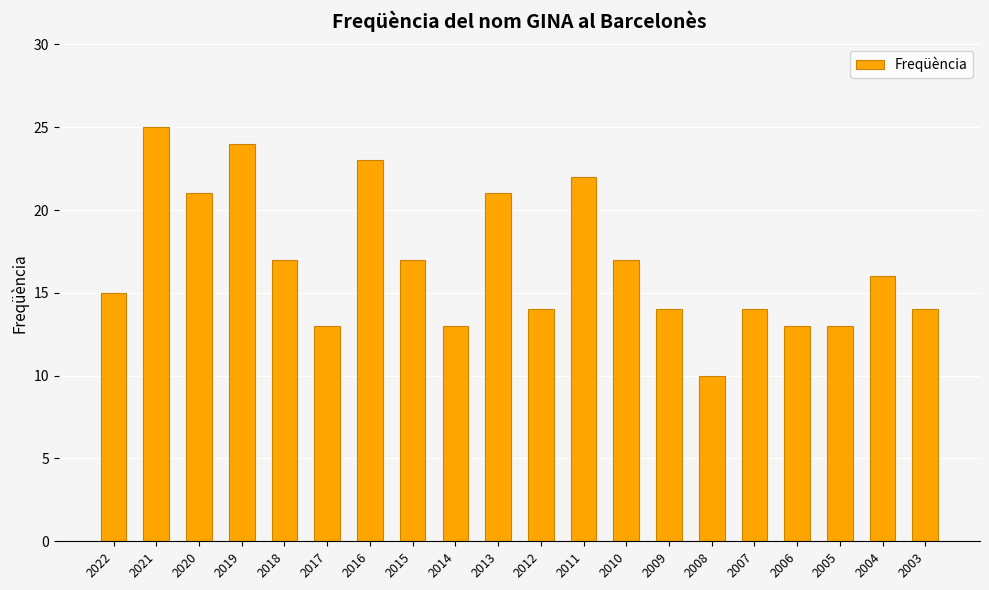

What is the change in value from 2021 to 2020?

-4